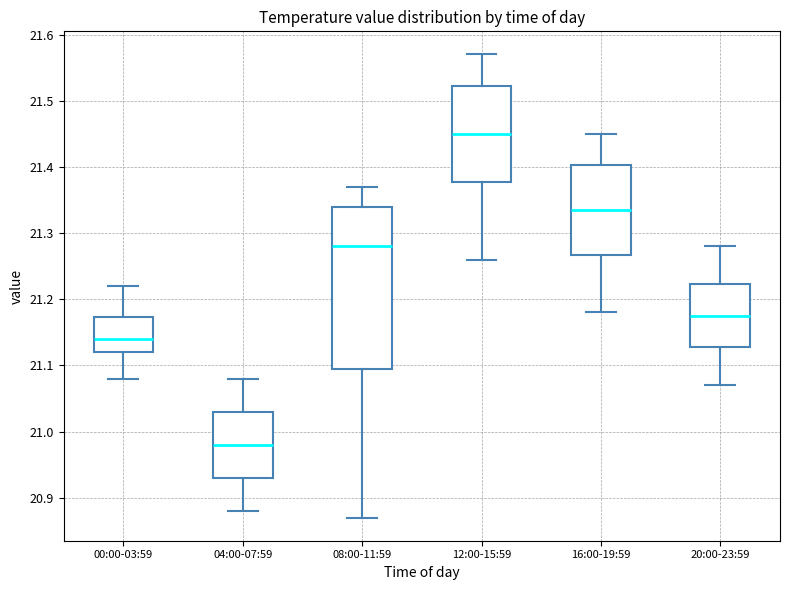

Which box has the highest median line?

12:00-15:59